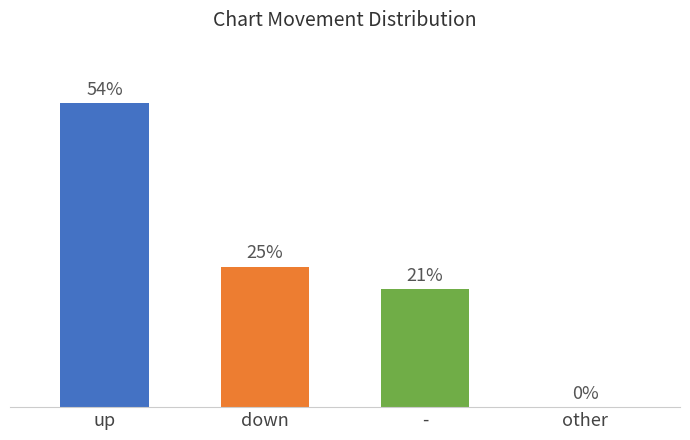

At which label is the value closest to 27?

down